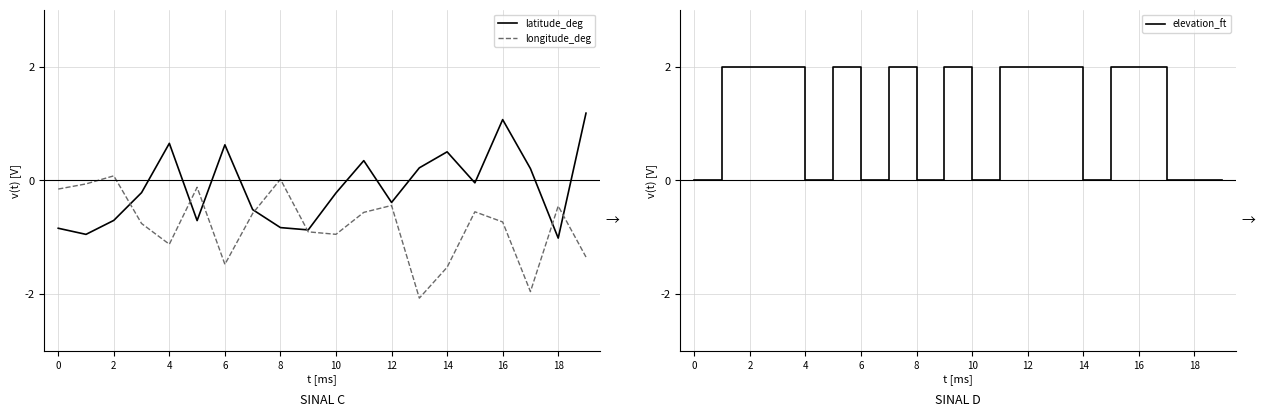

How many interior local valleys does the longitude_deg series have?

5